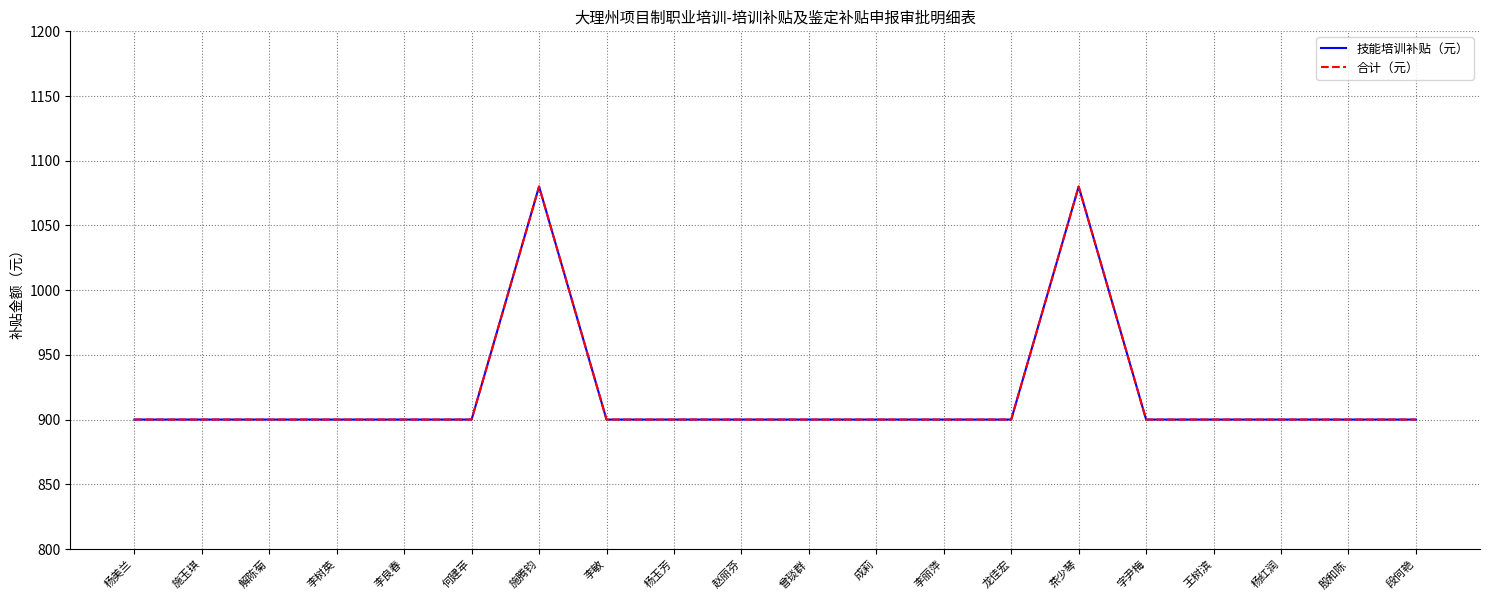

How many lines are shown in the chart?

2